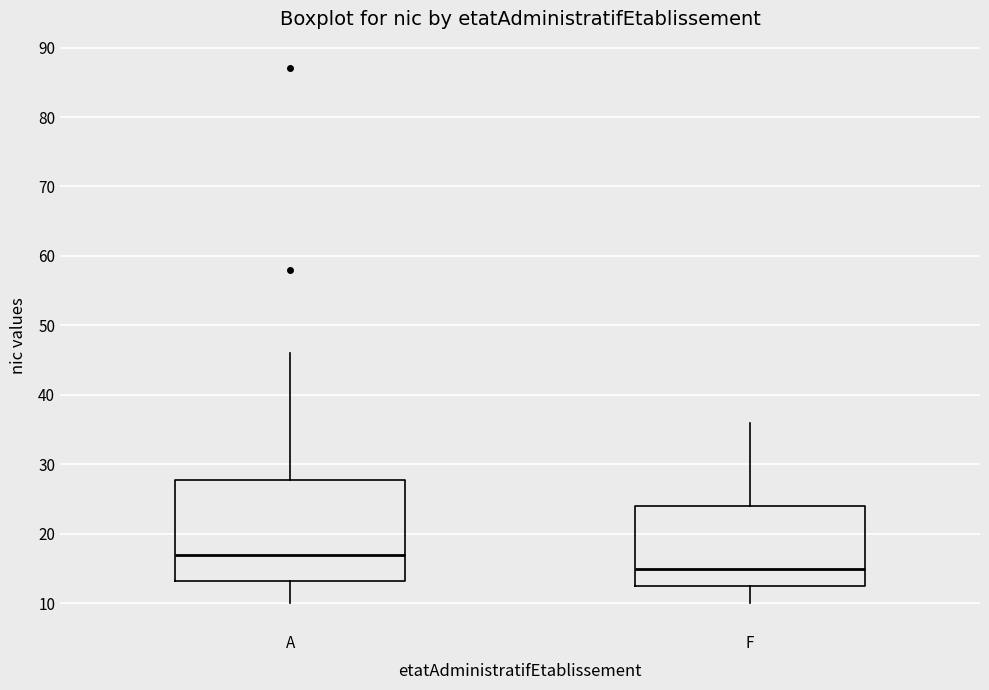

Where is the lower edge of the box for F on the y-axis? The values are not printed on the chart, so give them approximately, as read against the axis.

13